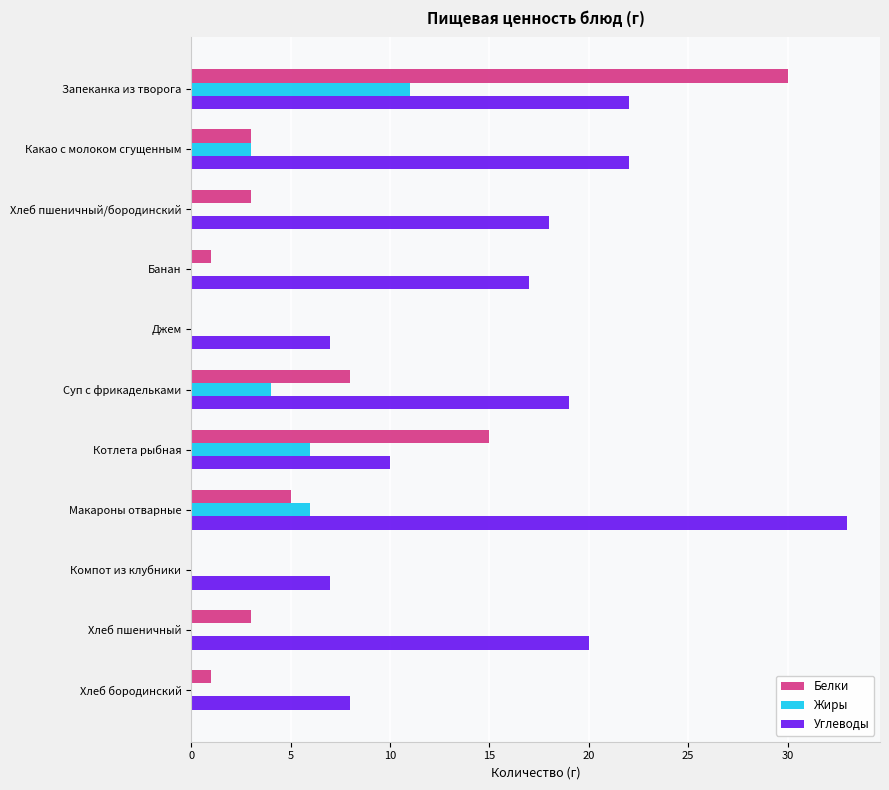

What is the maximum value for Жиры?

11